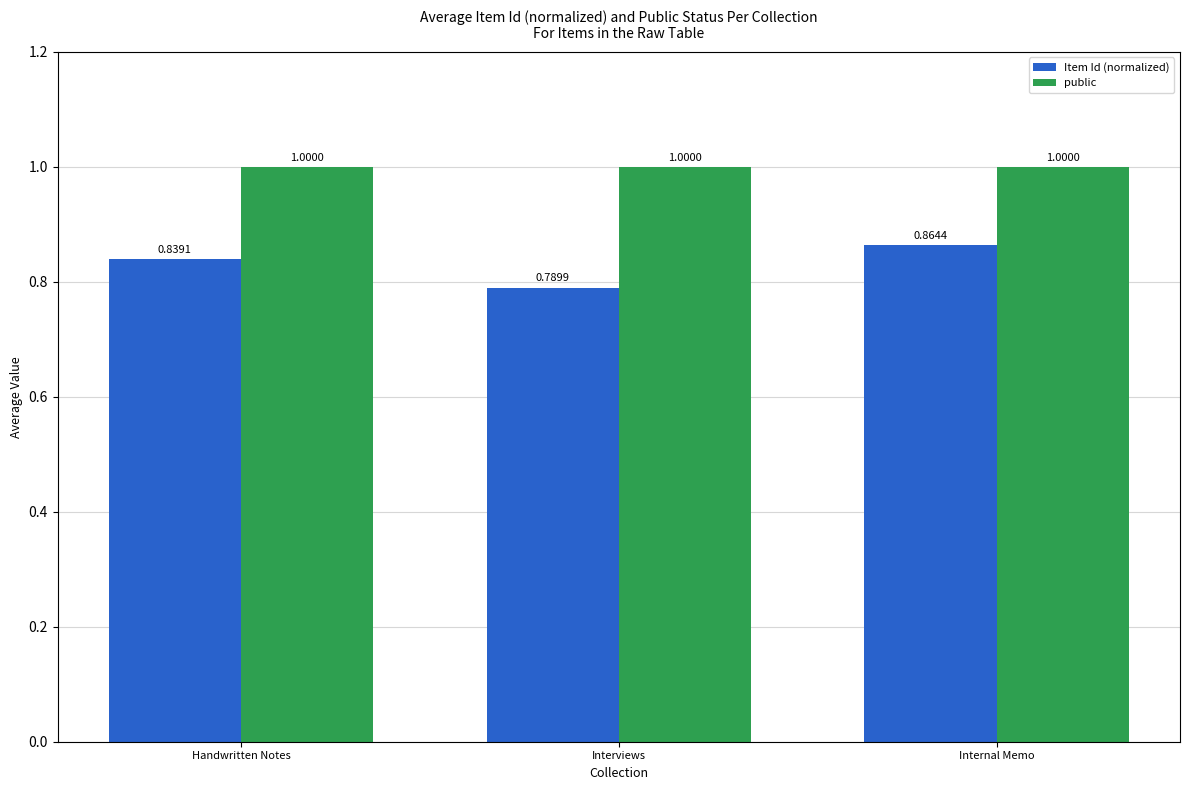

Is it true that public equals 1.0 at Interviews?

True